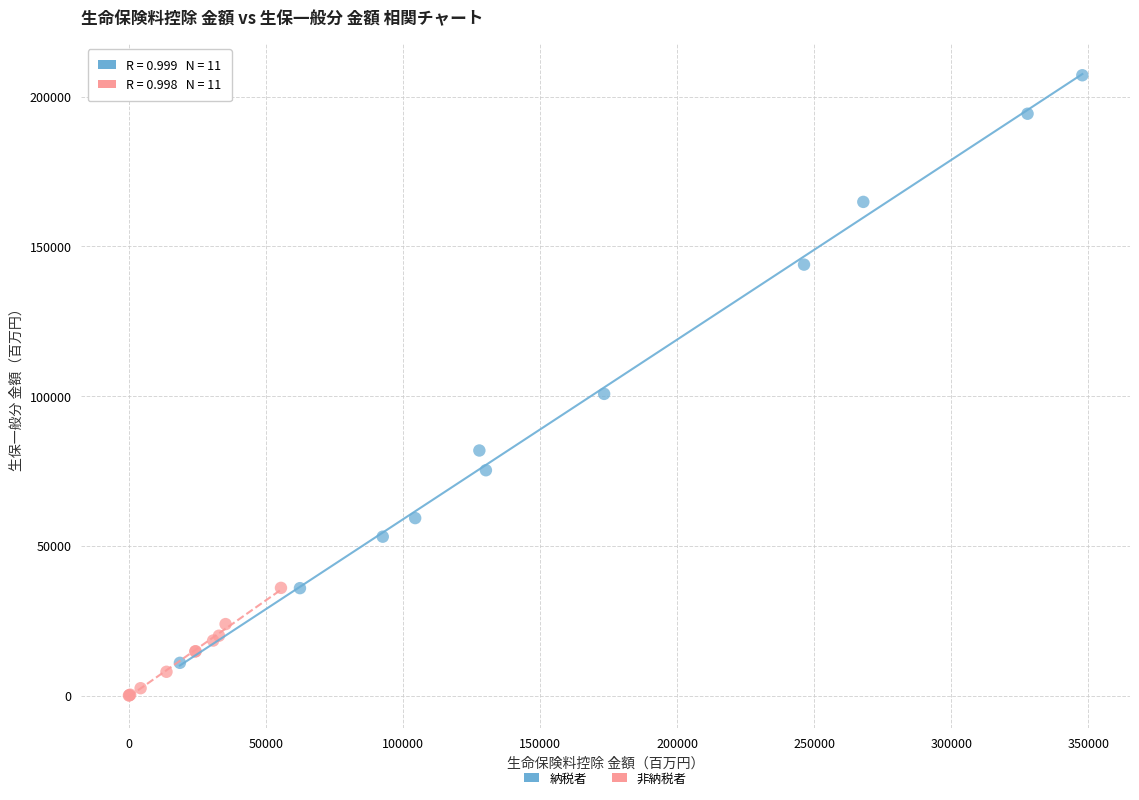

Which series reaches the maximum Y coordinate?

納税者